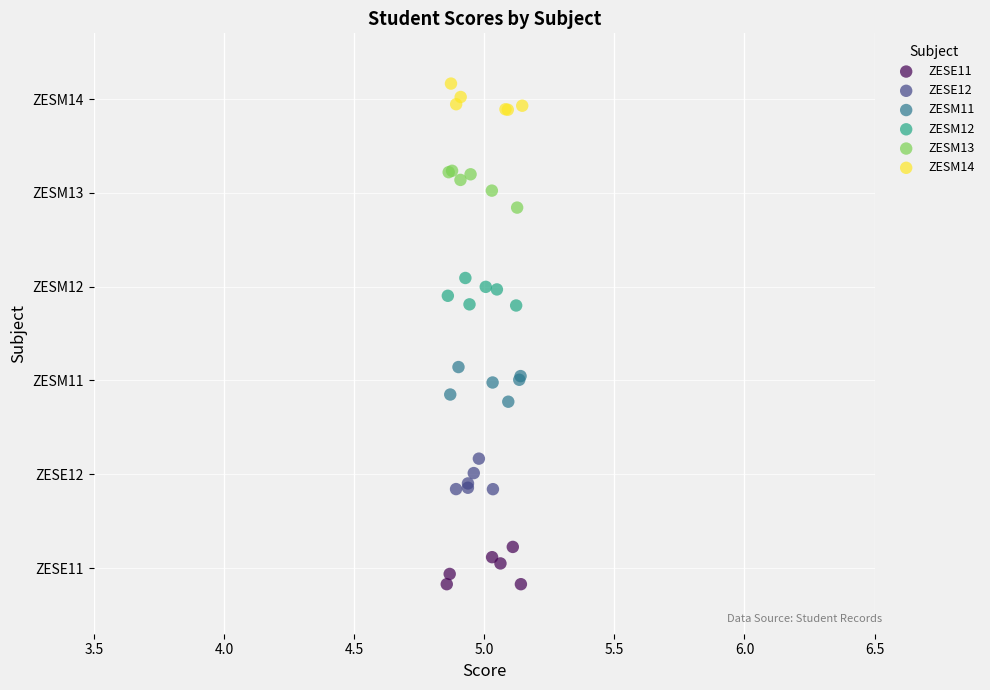

What are all the series names shown in the legend?

ZESE11, ZESE12, ZESM11, ZESM12, ZESM13, ZESM14